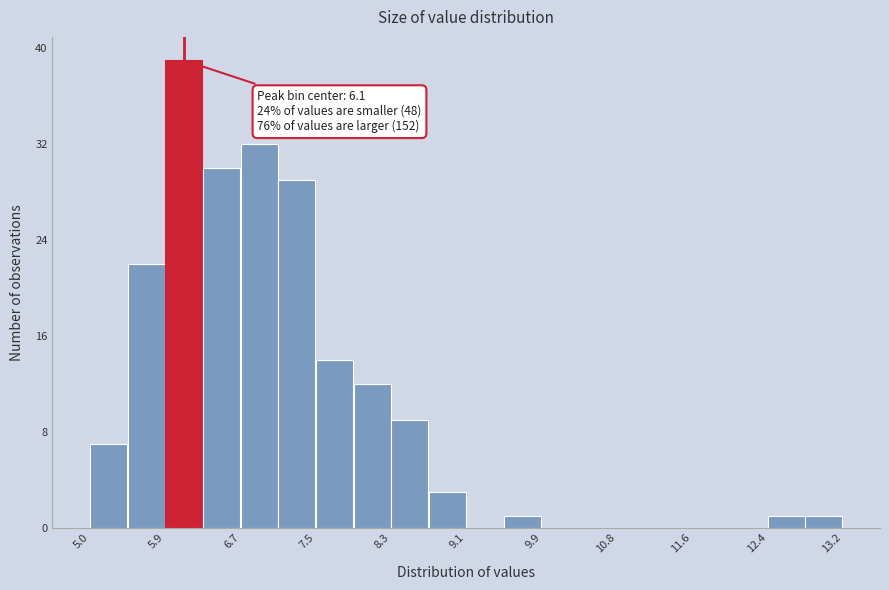

Which range on the x-axis has the tallest bar?

5.85 to 6.26